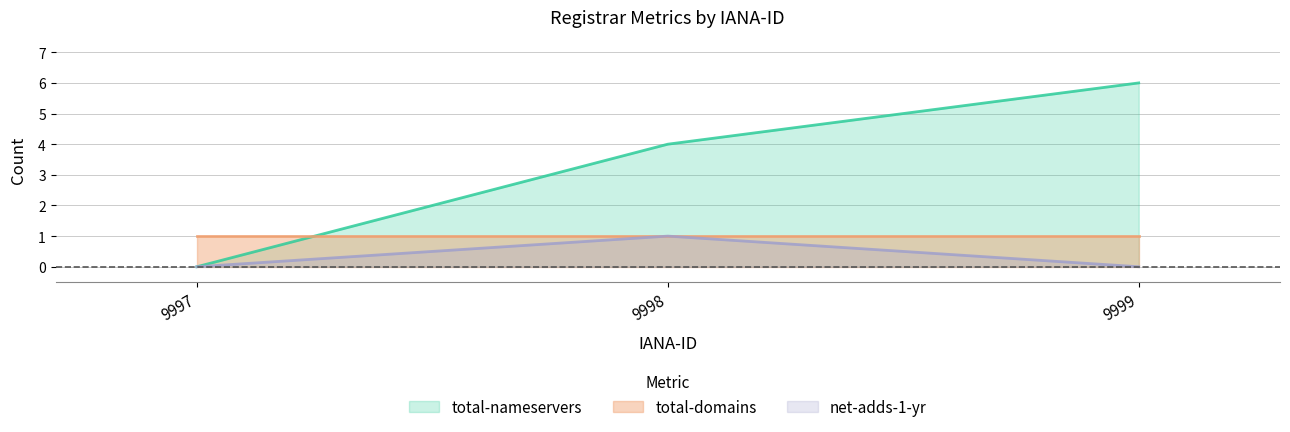

How many values in the net-adds-1-yr series exceed 0?

1